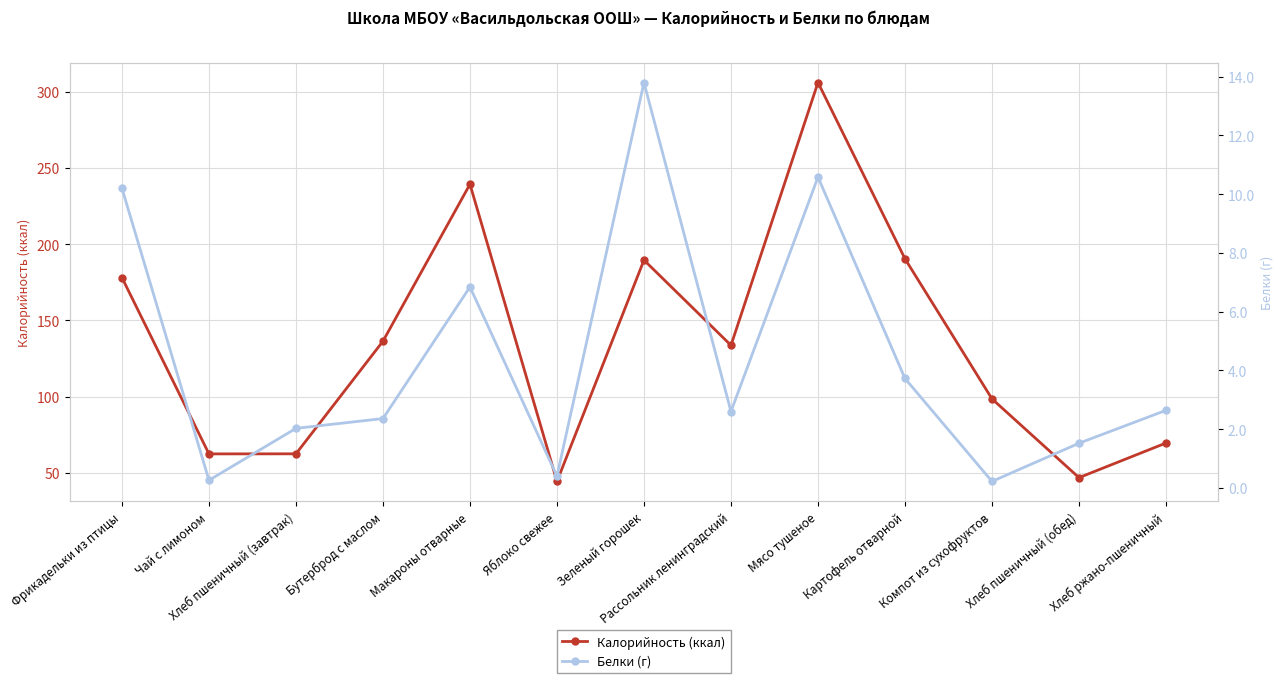

Which series has the largest total across all categories?

Калорийность (ккал)